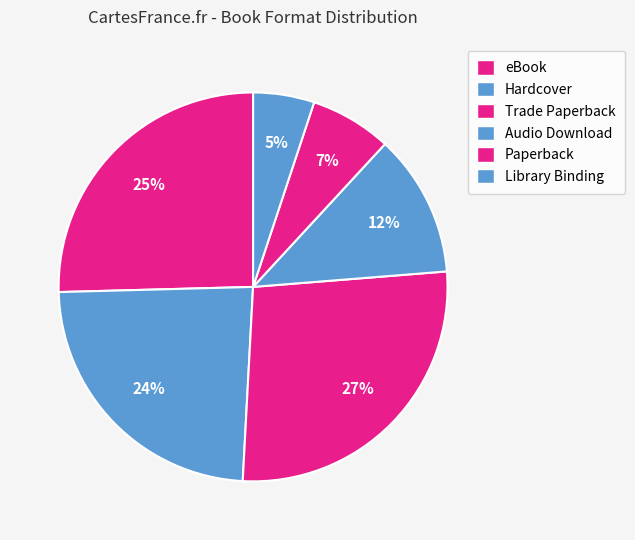

Is it true that eBook is 25% of the pie?

True